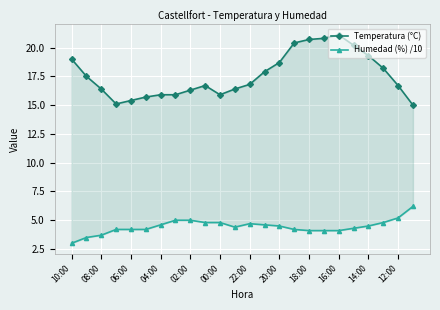

What is the value of the Temperatura (°C) point at the 19th from the left?

21.1